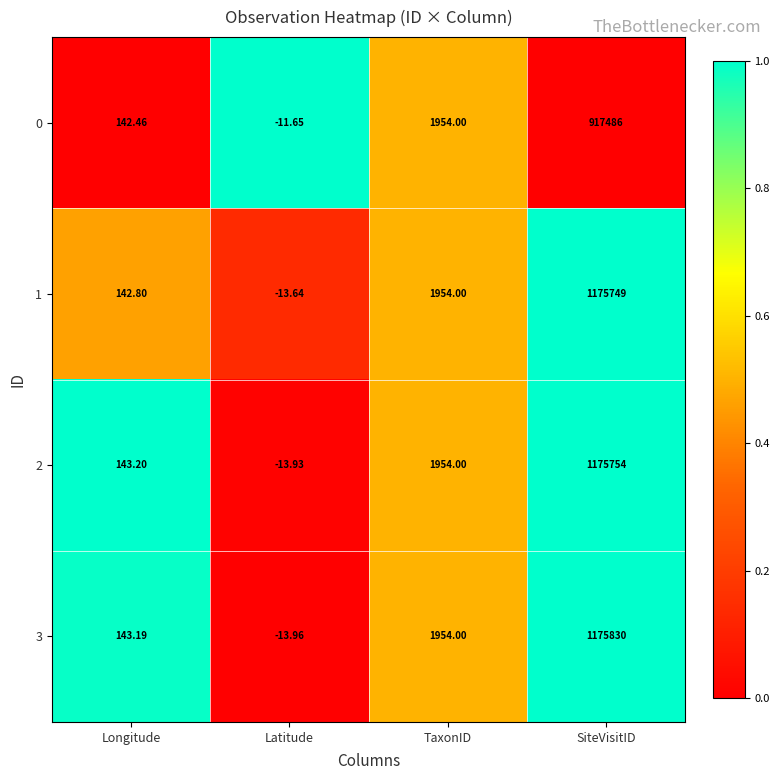

What is the total value across all series at SiteVisitID?

4444819.0